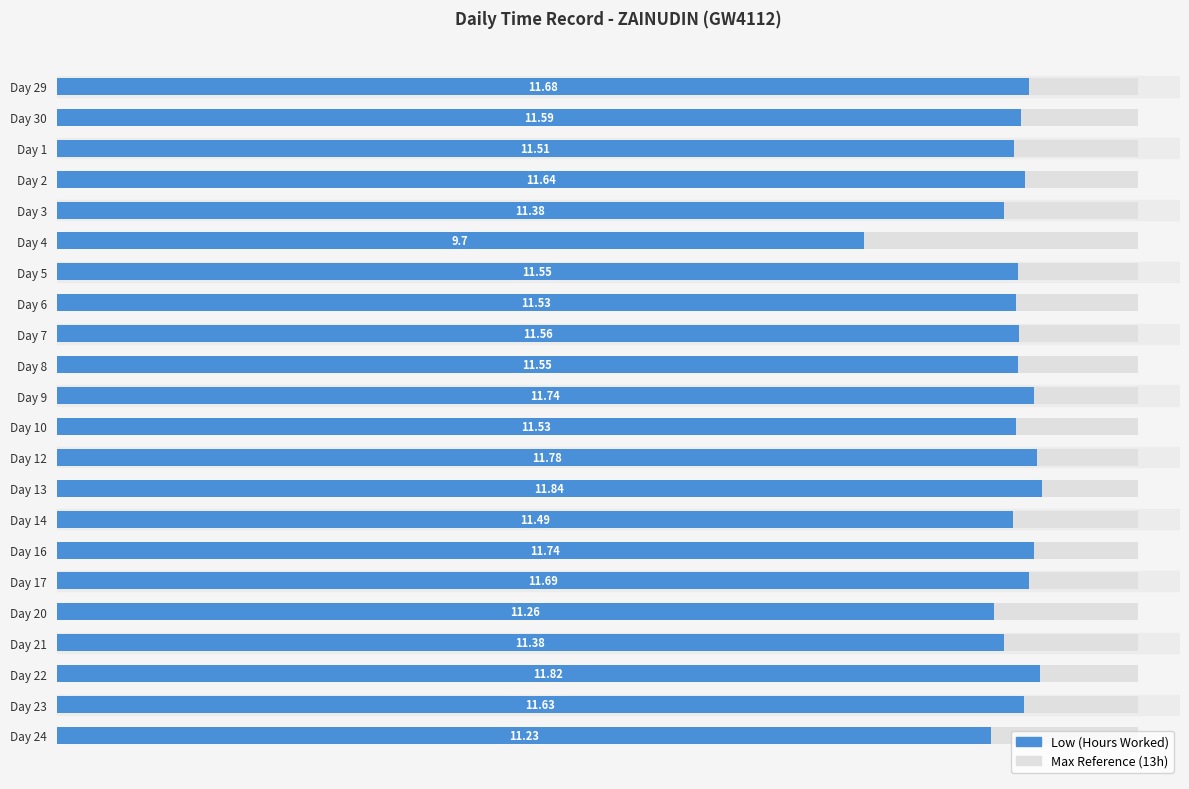

Is it true that the value at Day 14 is 3.0?

False